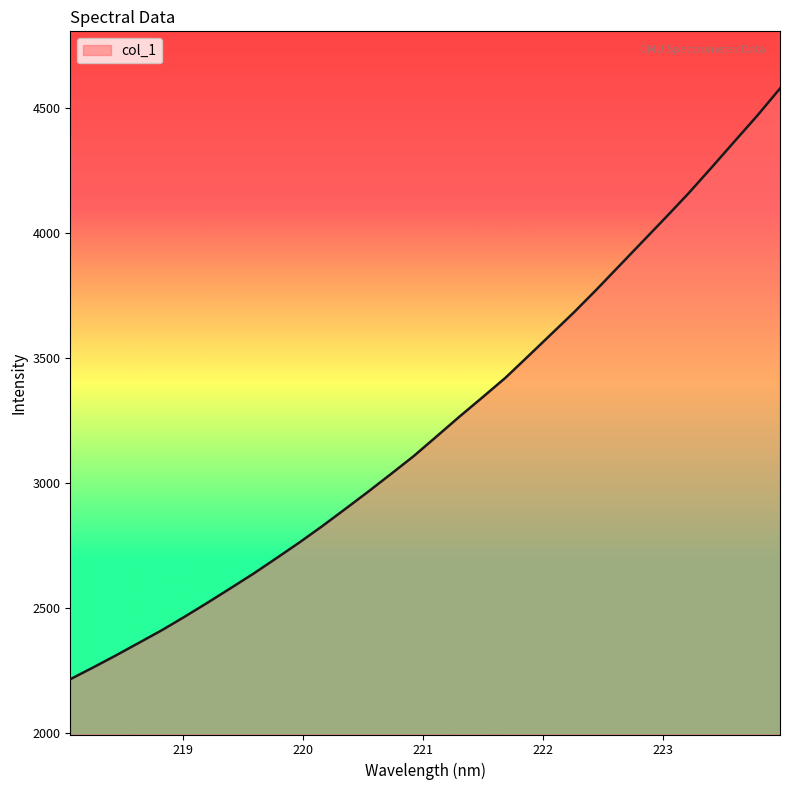

What is the difference between the maximum and minimum values?

2365.2